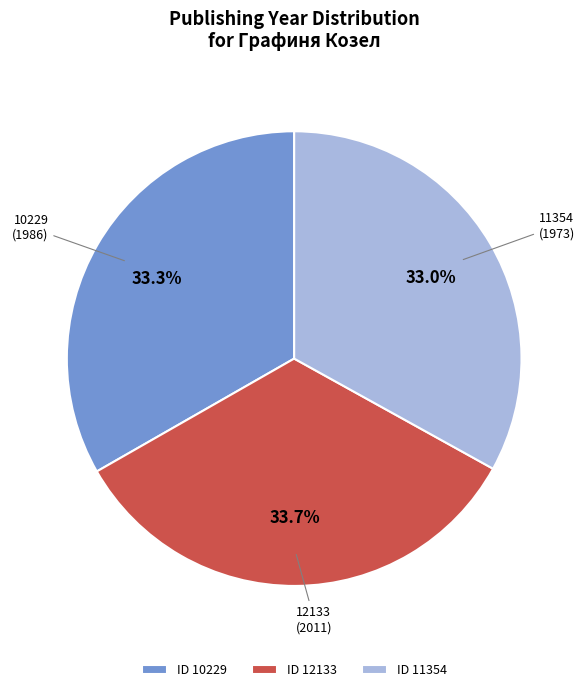

Which has a higher value, 11354 (1973) or 12133 (2011)?

12133 (2011)